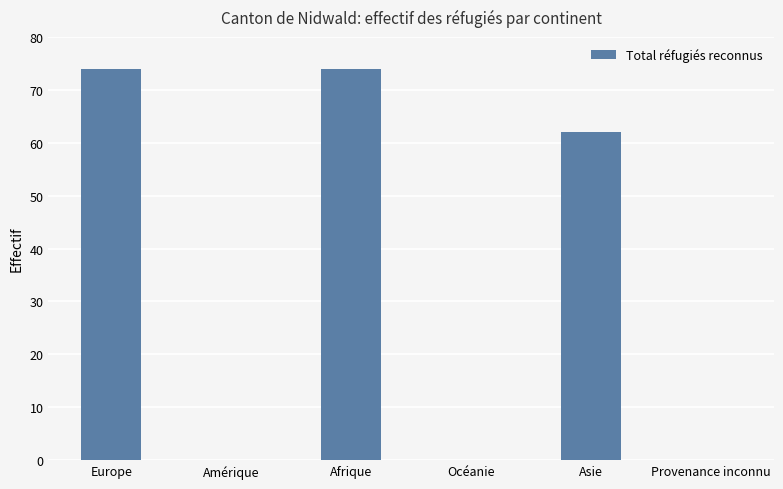

How many values are between 0 and 74?

6